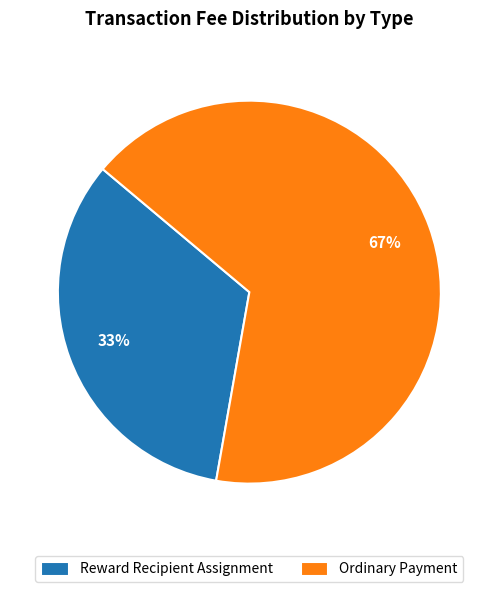

Is the sum of Ordinary Payment and Reward Recipient Assignment greater than half?

Yes